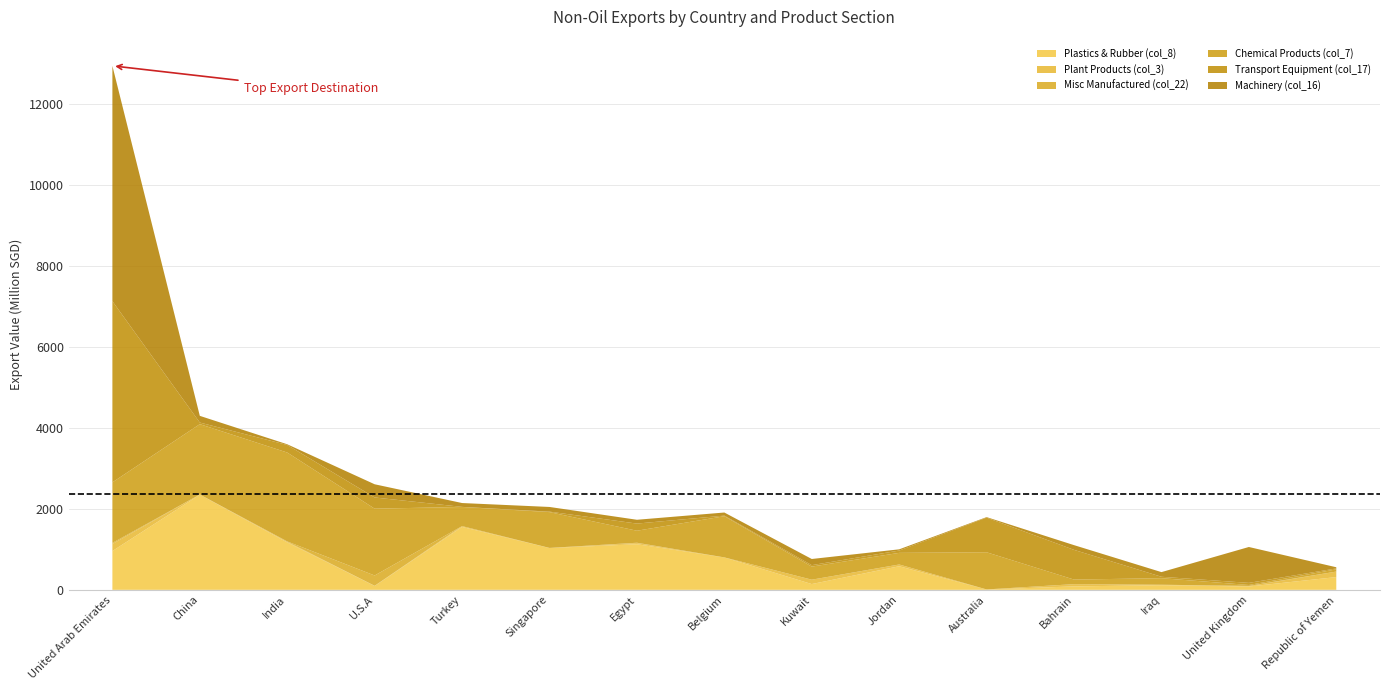

Reading left to right, what are all the values shown in this chart?

Plastics & Rubber (col_8): United Arab Emirates=958.3	China=2349.3	India=1171.4	U.S.A=94.5	Turkey=1554.1	Singapore=1032.4	Egypt=1126.5	Belgium=800.5	Kuwait=142.8	Jordan=582.6	Australia=9.0	Bahrain=85.0	Iraq=115.0	United Kingdom=82.5	Republic of Yemen=314.9
Plant Products (col_3): United Arab Emirates=174.0	China=5.0	India=17.4	U.S.A=5.3	Turkey=19.6	Singapore=2.7	Egypt=27.0	Belgium=0.7	Kuwait=107.5	Jordan=42.7	Australia=1.1	Bahrain=54.8	Iraq=11.2	United Kingdom=9.7	Republic of Yemen=135.0
Misc Manufactured (col_22): United Arab Emirates=27.1	China=0.2	India=6.6	U.S.A=254.9	Turkey=0.1	Singapore=0.1	Egypt=9.5	Belgium=0.3	Kuwait=0.8	Jordan=0.8	Australia=0.2	Bahrain=1.1	Iraq=0.2	United Kingdom=5.5	Republic of Yemen=1.3
Chemical Products (col_7): United Arab Emirates=1494.4	China=1736.5	India=2194.5	U.S.A=1649.3	Turkey=472.7	Singapore=884.0	Egypt=296.6	Belgium=1016.3	Kuwait=322.6	Jordan=286.9	Australia=917.5	Bahrain=112.5	Iraq=161.6	United Kingdom=22.7	Republic of Yemen=54.8
Transport Equipment (col_17): United Arab Emirates=4472.6	China=39.7	India=186.7	U.S.A=276.6	Turkey=2.0	Singapore=12.1	Egypt=176.2	Belgium=15.0	Kuwait=35.9	Jordan=57.2	Australia=855.4	Bahrain=733.8	Iraq=35.0	United Kingdom=52.0	Republic of Yemen=22.6
Machinery (col_16): United Arab Emirates=5810.3	China=165.0	India=17.5	U.S.A=325.9	Turkey=94.9	Singapore=115.2	Egypt=94.3	Belgium=76.3	Kuwait=152.2	Jordan=30.1	Australia=12.6	Bahrain=116.5	Iraq=115.0	United Kingdom=885.7	Republic of Yemen=29.2